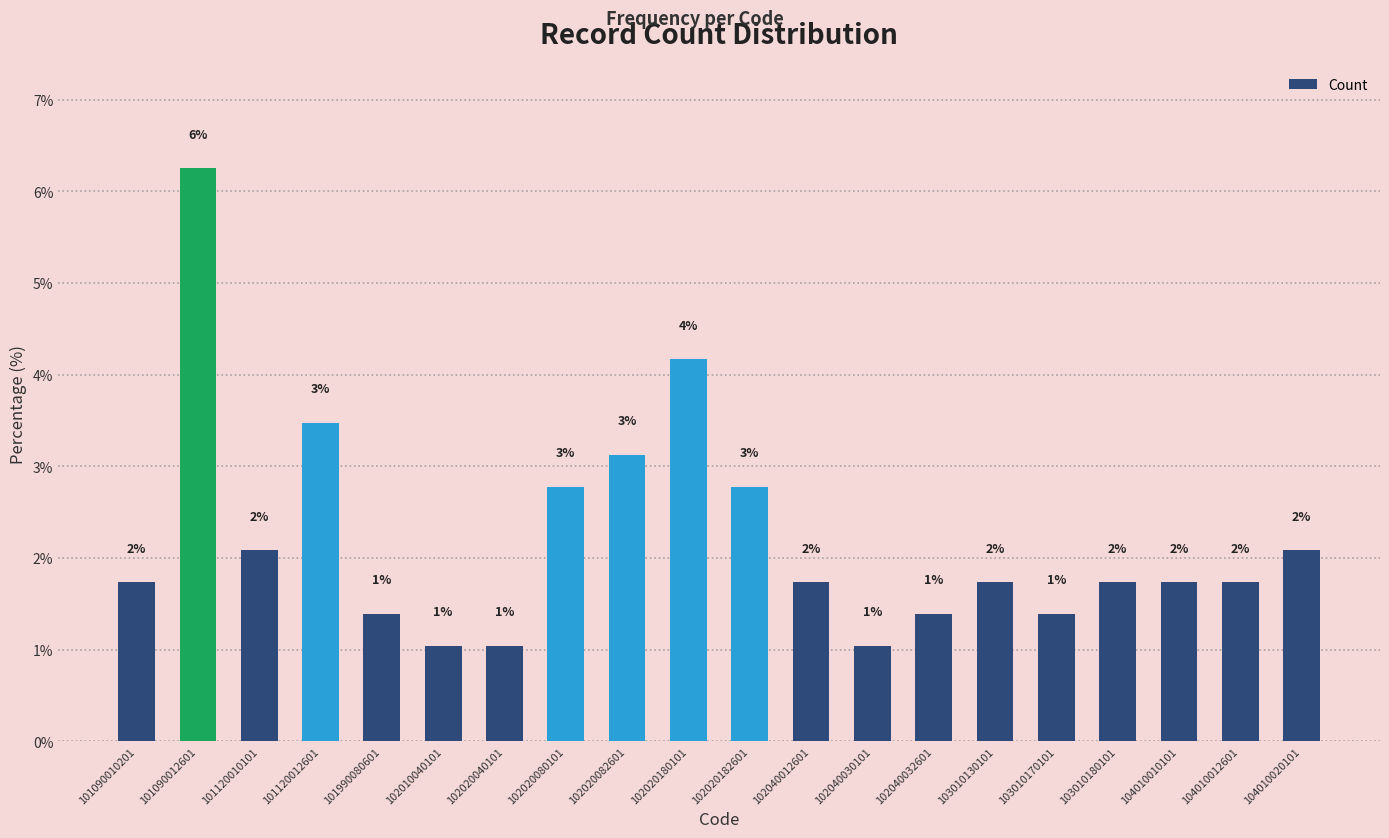

True or false: the data shows 1.4 at 101990080601.

True